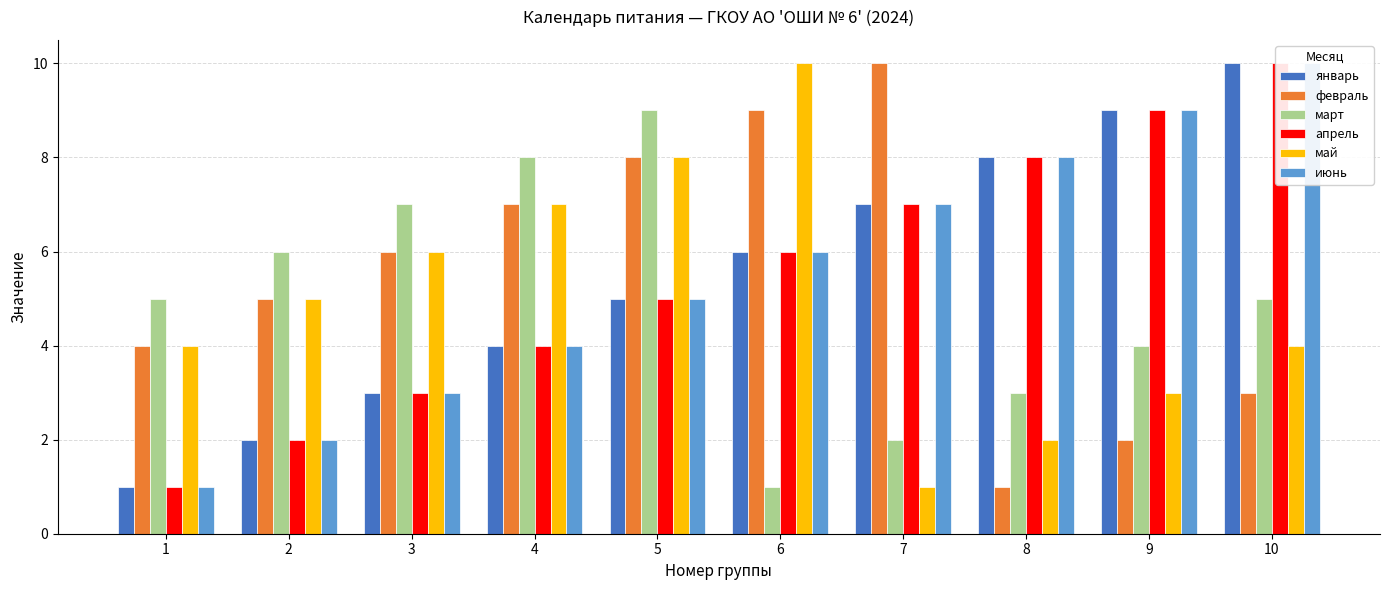

What is the difference between the second highest and minimum values in the май series?

7